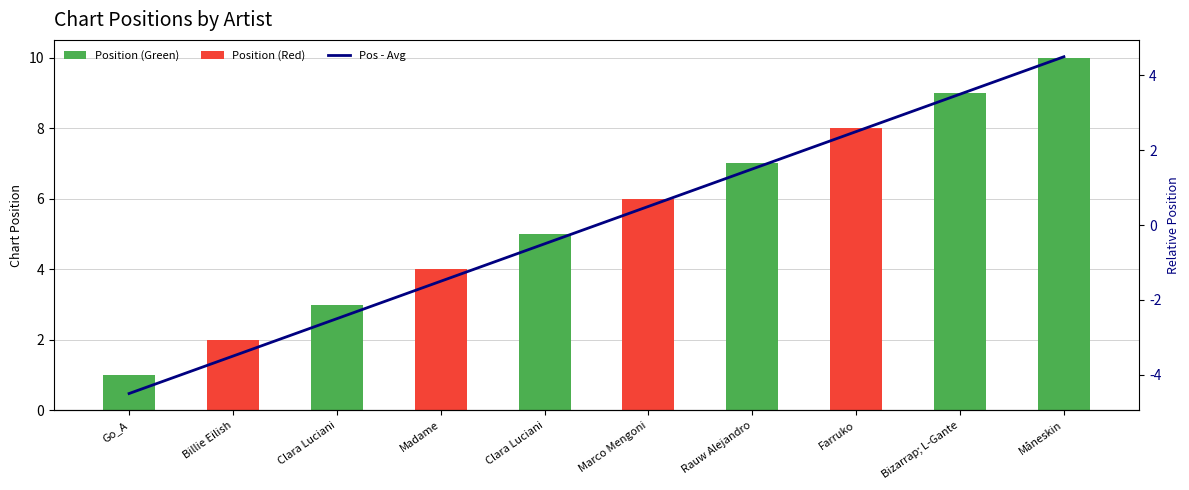

Are the bars grouped side by side (vs. stacked)?

No